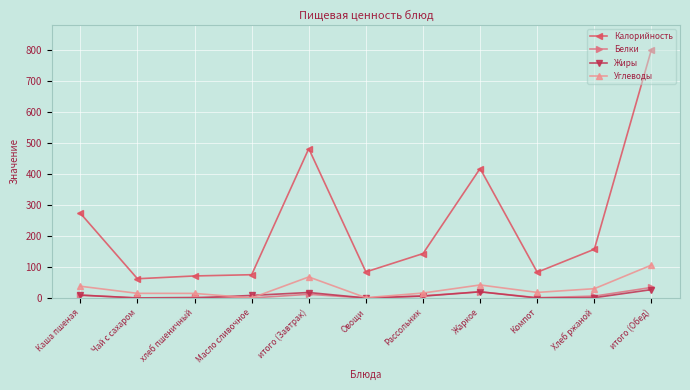

What is the spread (max minus min) of values at Хлеб ржаной?

156.0